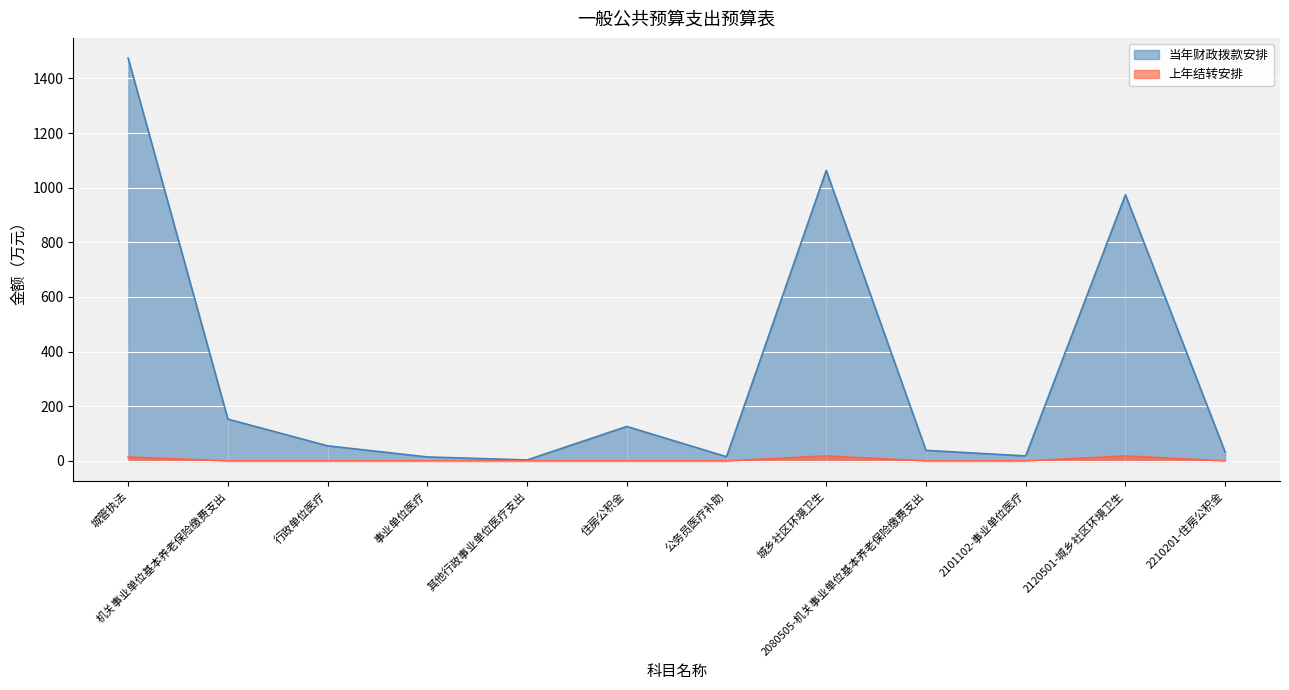

How many lines are shown in the chart?

2